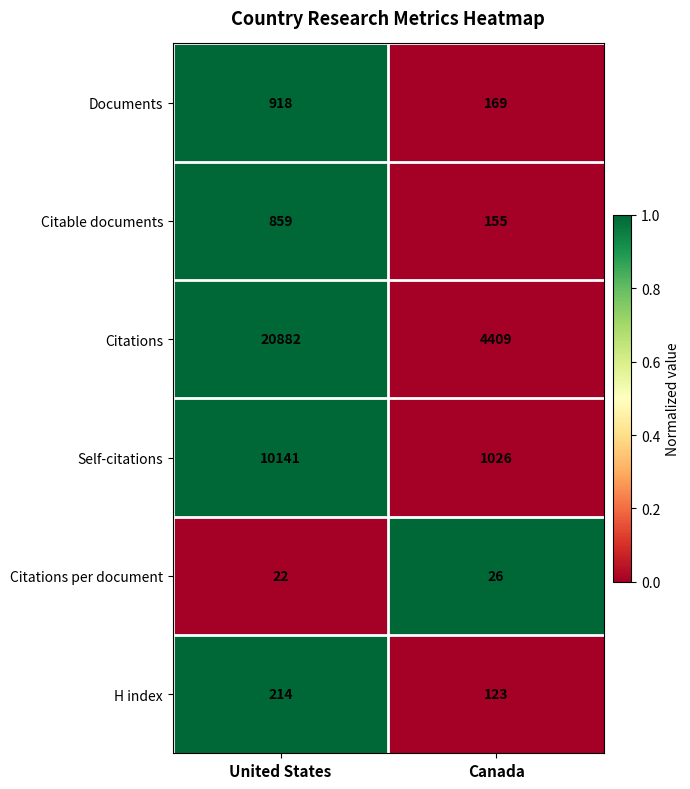

Reading left to right, list all the values displayed in this chart.

Documents: 918	169
Citable documents: 859	155
Citations: 20882	4409
Self-citations: 10141	1026
Citations per document: 22	26
H index: 214	123